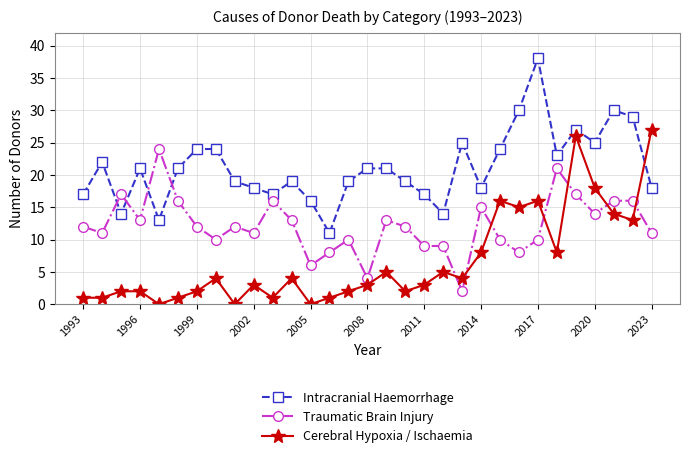

What is the value of the Traumatic Brain Injury point at the 28th from the left?

14